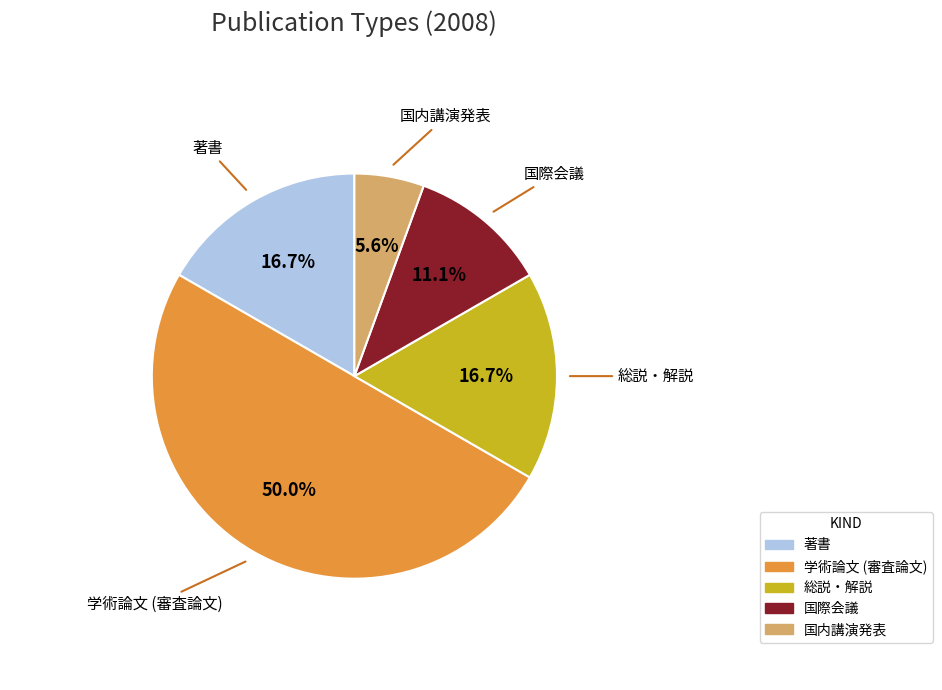

Between 学術論文 (審査論文) and 著書, which is larger?

学術論文 (審査論文)